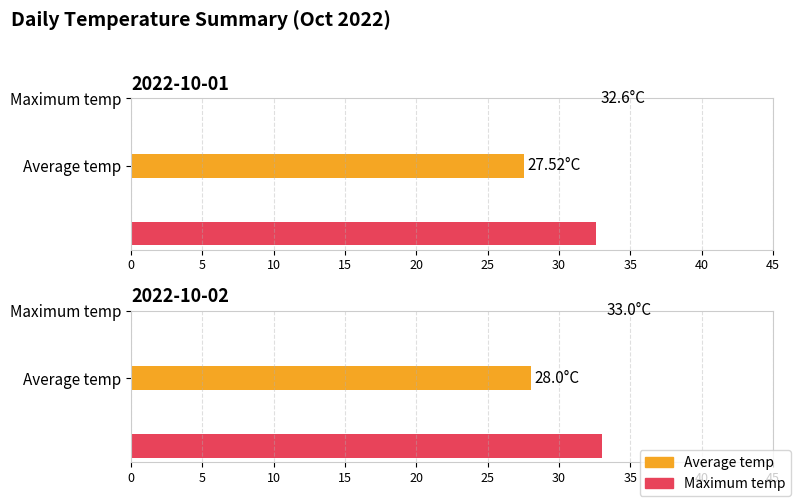

At which category is the sum across all series the highest?

2022-10-02